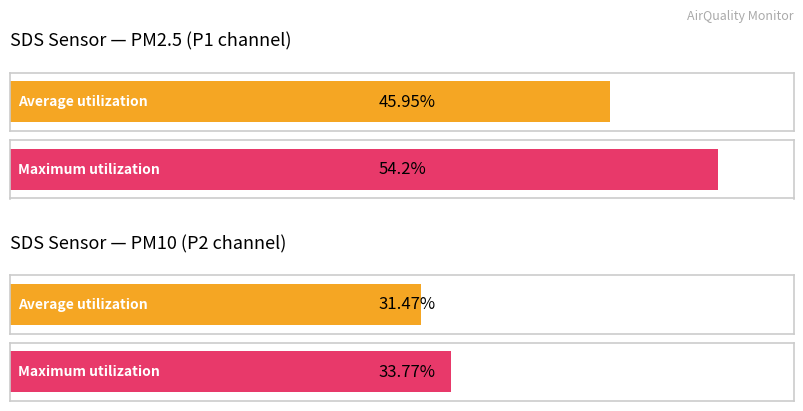

At which label does Maximum utilization reach its minimum?

SDS_P2